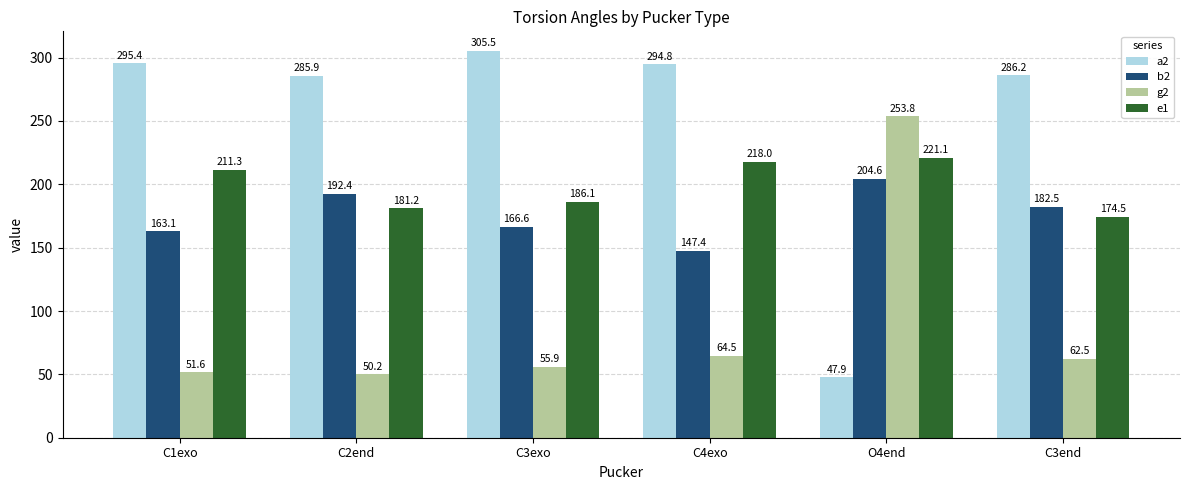

At which label does g2 reach its minimum?

C2end